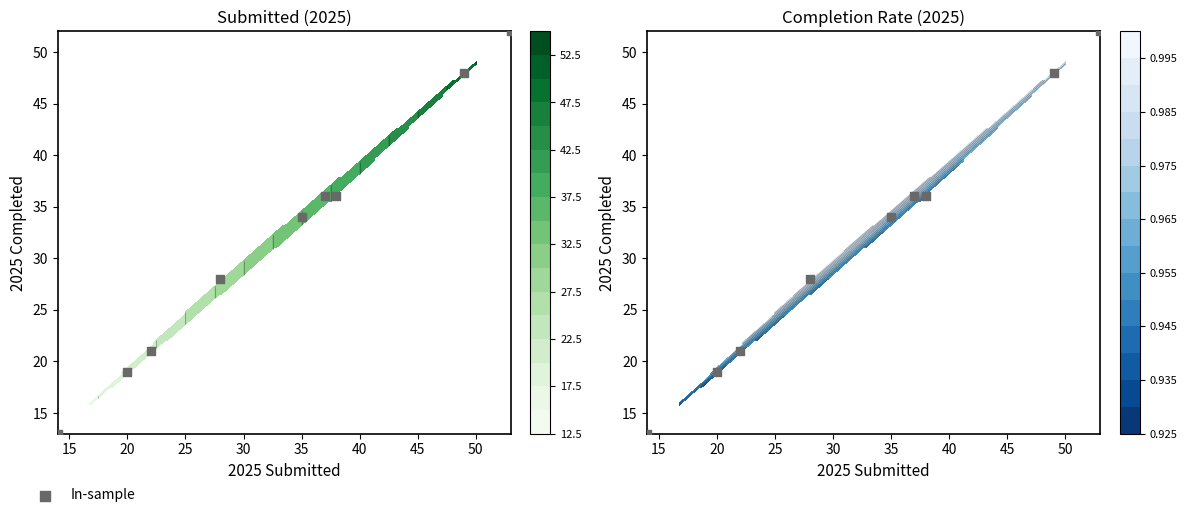

At which label is the value closest to 32?

35